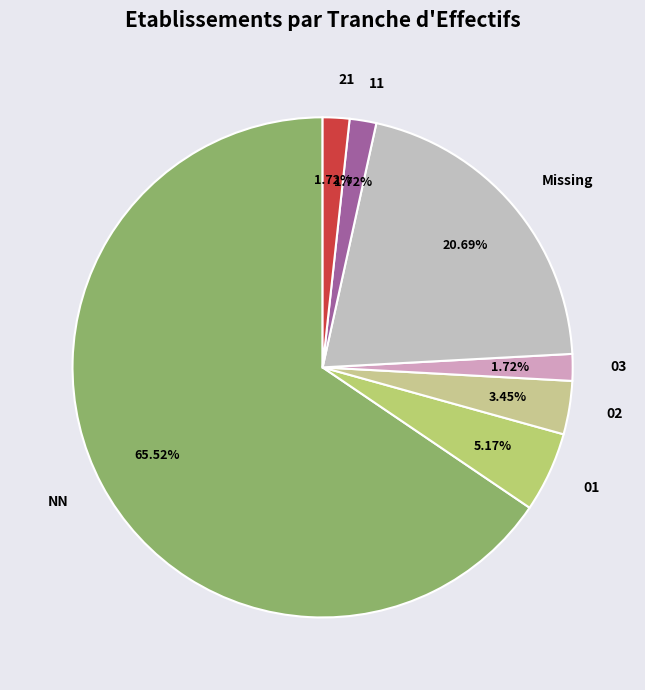

Which slice is the largest?

NN